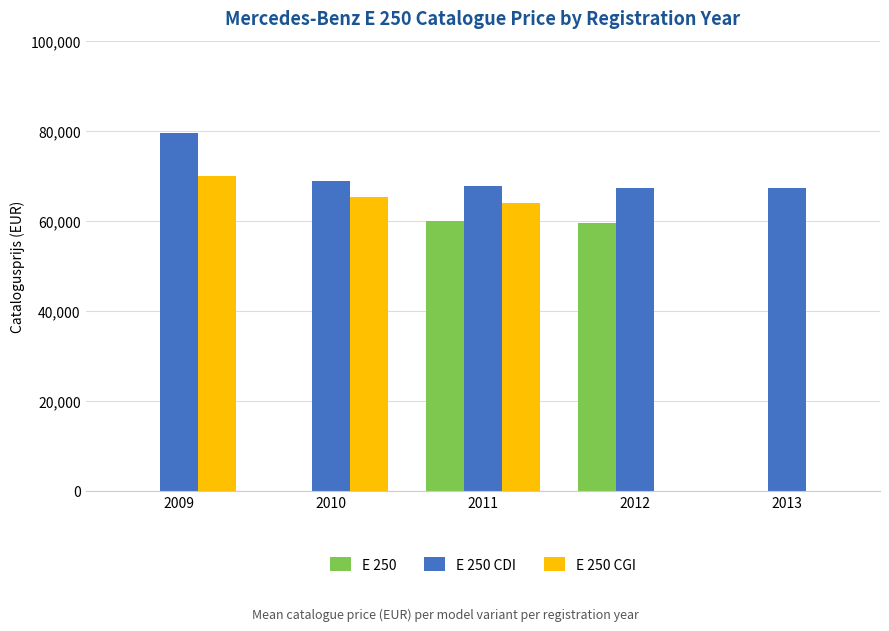

What is the spread (max minus min) of values at 2009?

79552